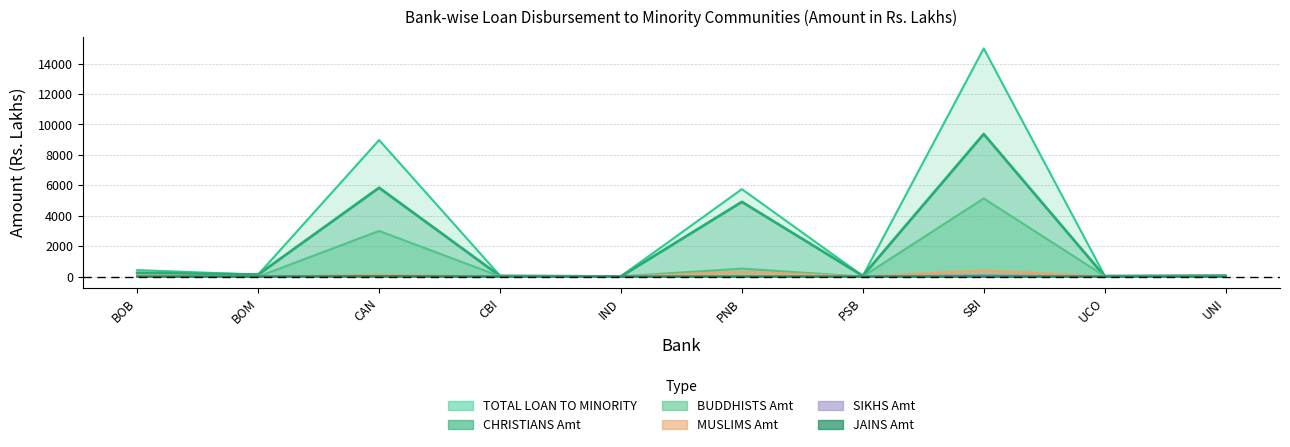

Between CBI and BOM, which is larger?

BOM